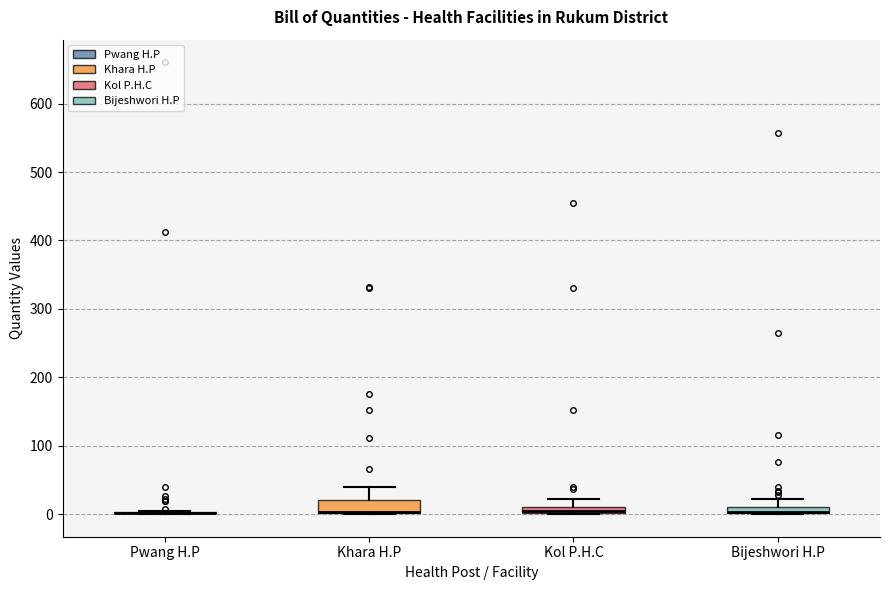

Comparing the boxes themselves (not the whiskers), which one is the tallest?

Khara H.P